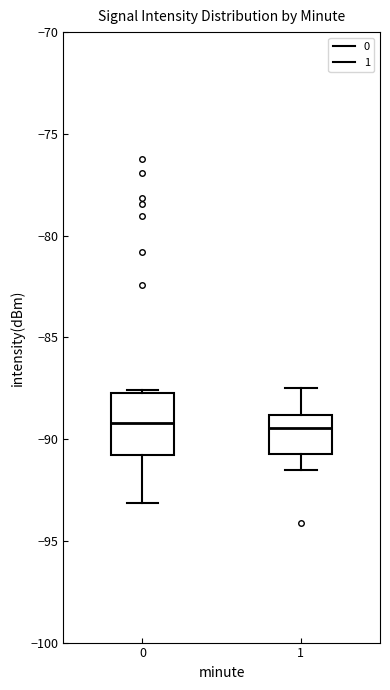

Reading left to right, read every box against the y-axis: the position of its median line, the range the box covers, and the ends of its whiskers. The values are not printed on the chart, so give them approximately, as read against the axis.

0: median -89.0, box -91.0 to -87.5, whiskers -93.0 to -87.5
1: median -89.5, box -90.5 to -89.0, whiskers -91.5 to -87.5